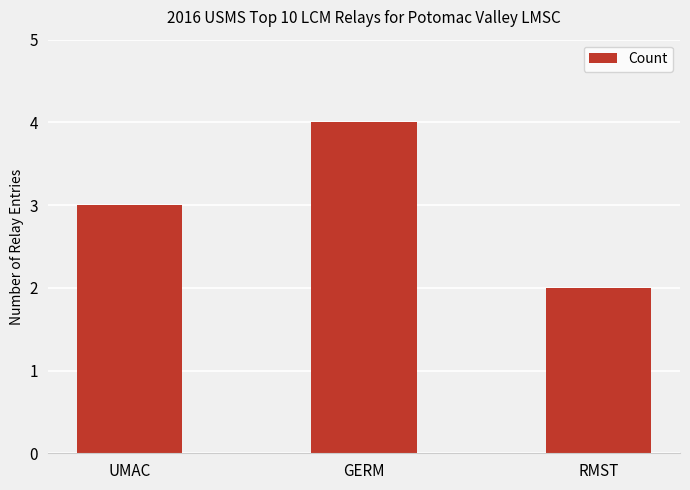

What position from the right is UMAC?

3